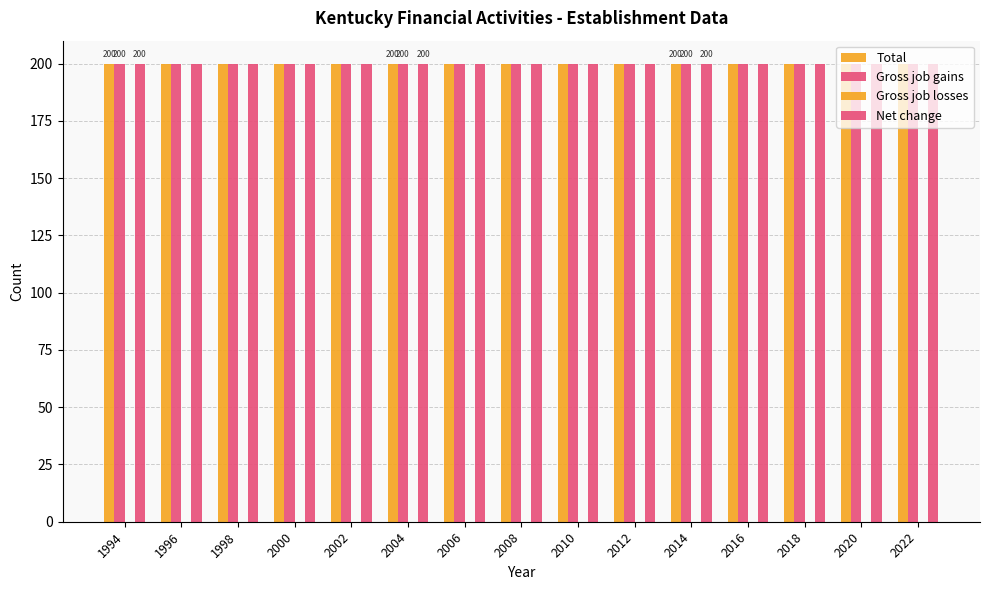

Which has a higher value, 2022 or 2010?

2022